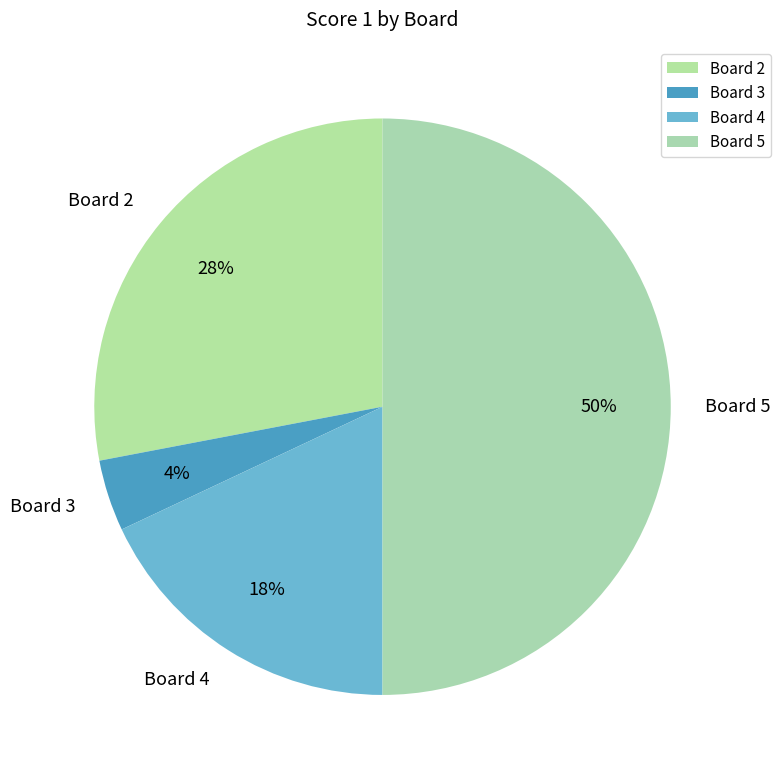

What is the ratio of the value at Board 2 to the value at Board 5?

0.6